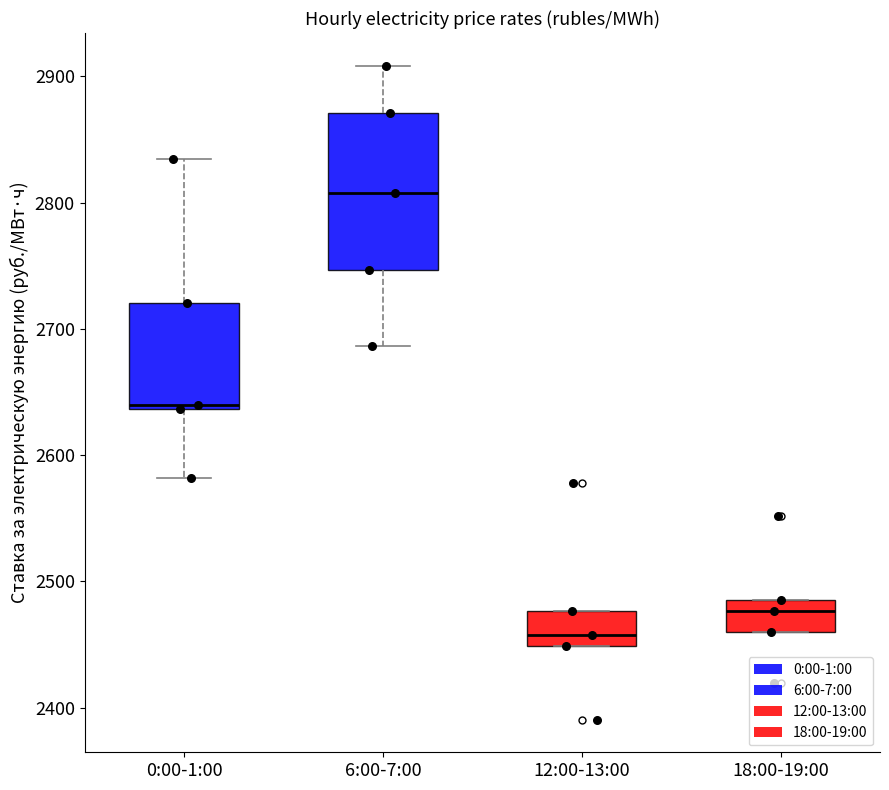

Where does the lower whisker of the box for 0:00-1:00 end on the y-axis? The values are not printed on the chart, so give them approximately, as read against the axis.

2580